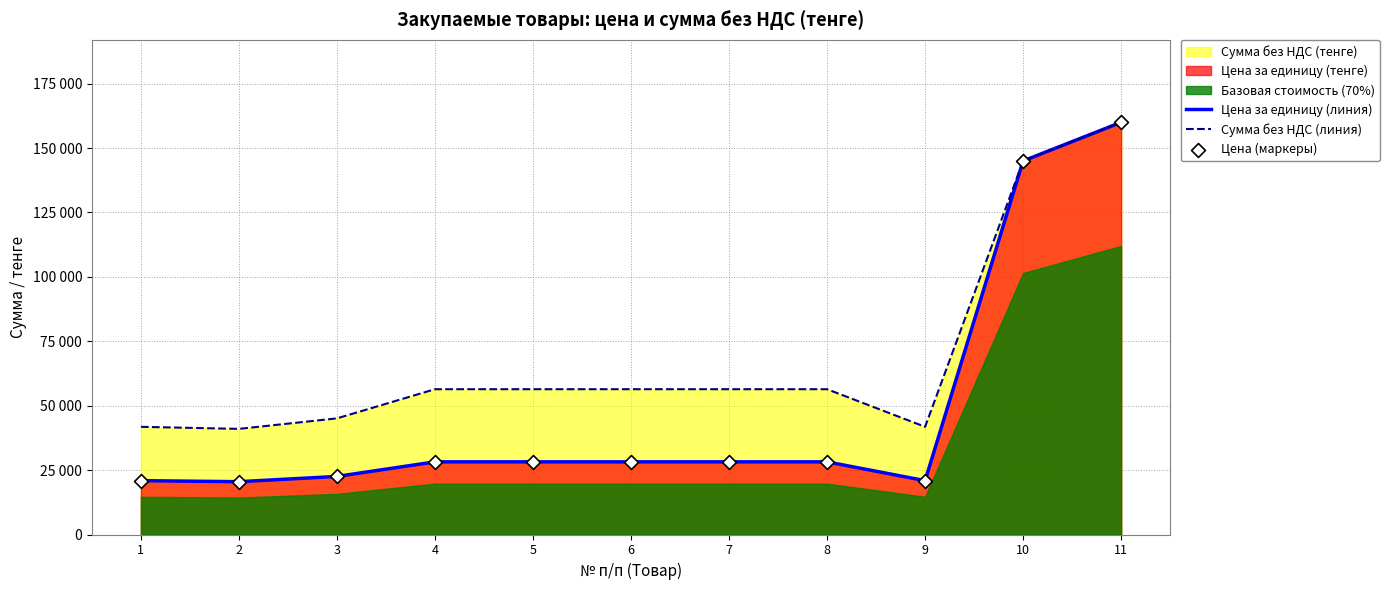

At which category is the sum across all series the highest?

11